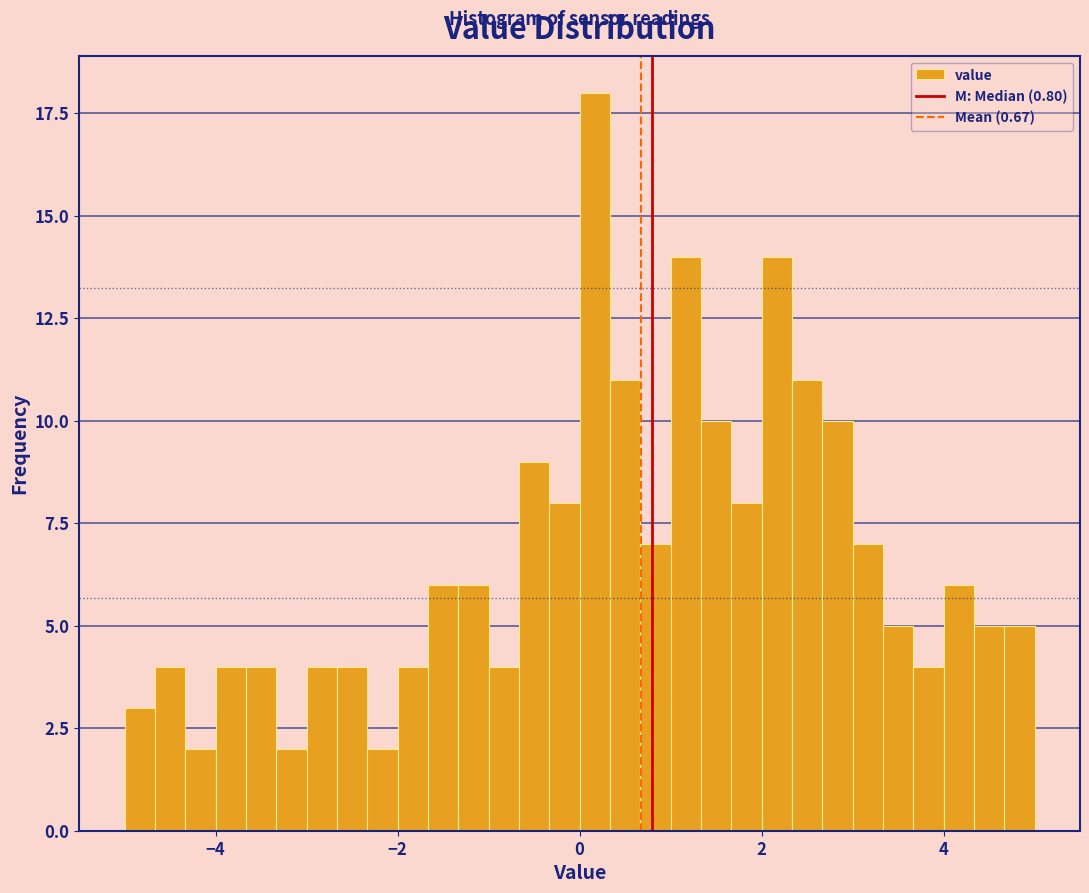

Around what value on the x-axis is the tallest bar? Give the approximate position of its centre, as read against the axis.

0.2